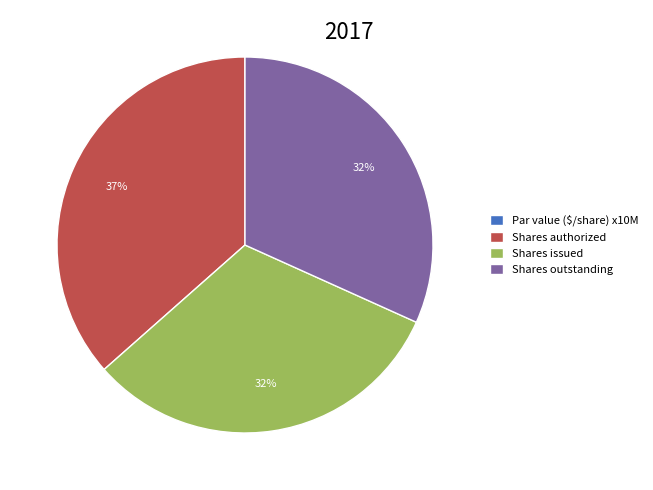

To the nearest percent, what percentage of the pie is Shares authorized?

37%